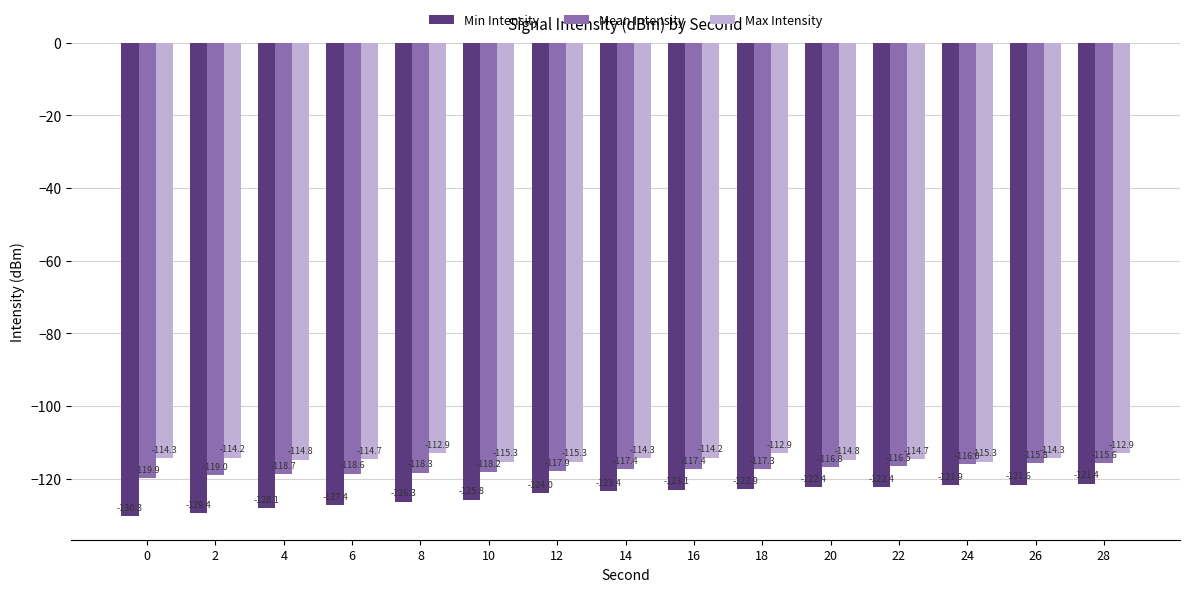

Reading left to right, what are all the values shown in this chart?

Min Intensity: 0=-130.3	2=-129.4	4=-128.1	6=-127.4	8=-126.3	10=-125.8	12=-124.0	14=-123.4	16=-123.1	18=-122.9	20=-122.4	22=-122.4	24=-121.9	26=-121.6	28=-121.4
Mean Intensity: 0=-119.9	2=-119.0	4=-118.7	6=-118.6	8=-118.3	10=-118.2	12=-117.9	14=-117.4	16=-117.4	18=-117.3	20=-116.8	22=-116.5	24=-116.0	26=-115.8	28=-115.6
Max Intensity: 0=-114.3	2=-114.2	4=-114.8	6=-114.7	8=-112.9	10=-115.3	12=-115.3	14=-114.3	16=-114.2	18=-112.9	20=-114.8	22=-114.7	24=-115.3	26=-114.3	28=-112.9